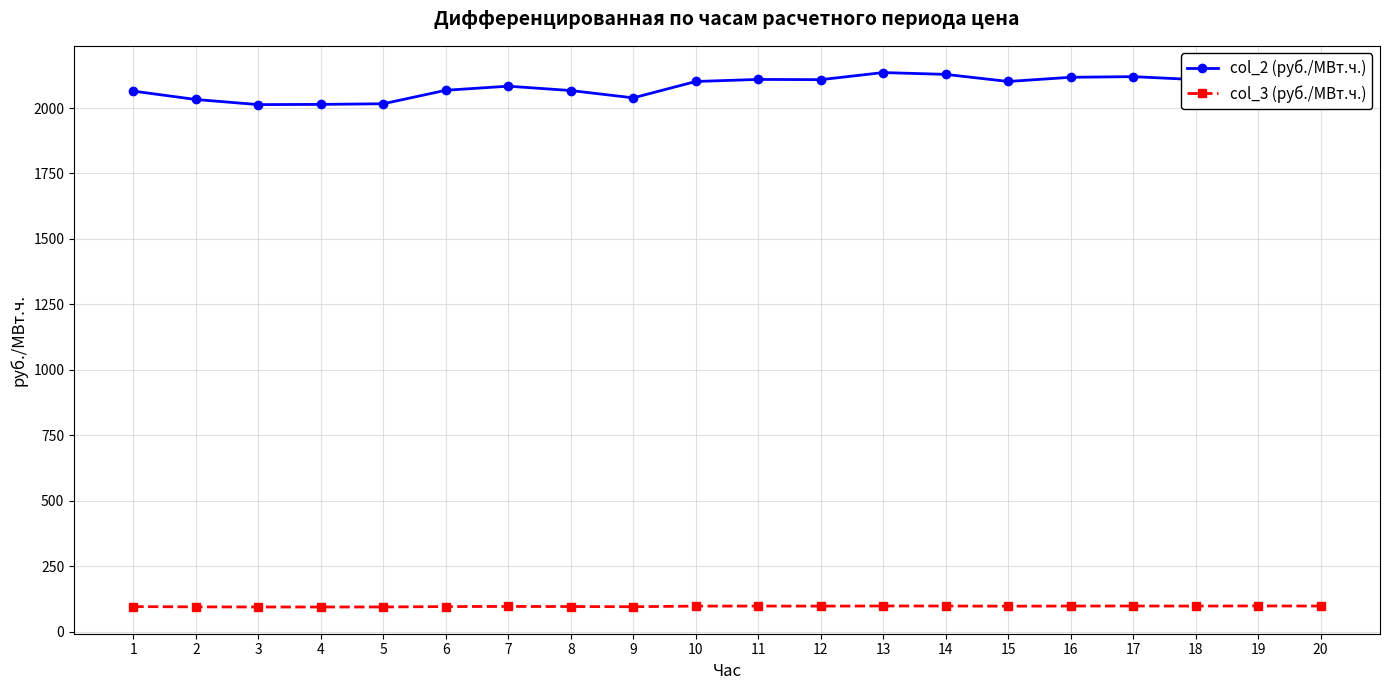

Which series has the widest spread of values?

col_2 (руб./МВт.ч.)